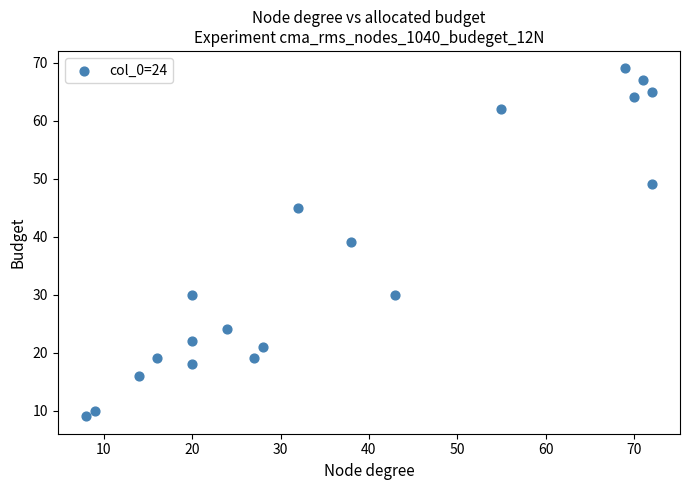

What is the range of Y values (max minus min)?

60